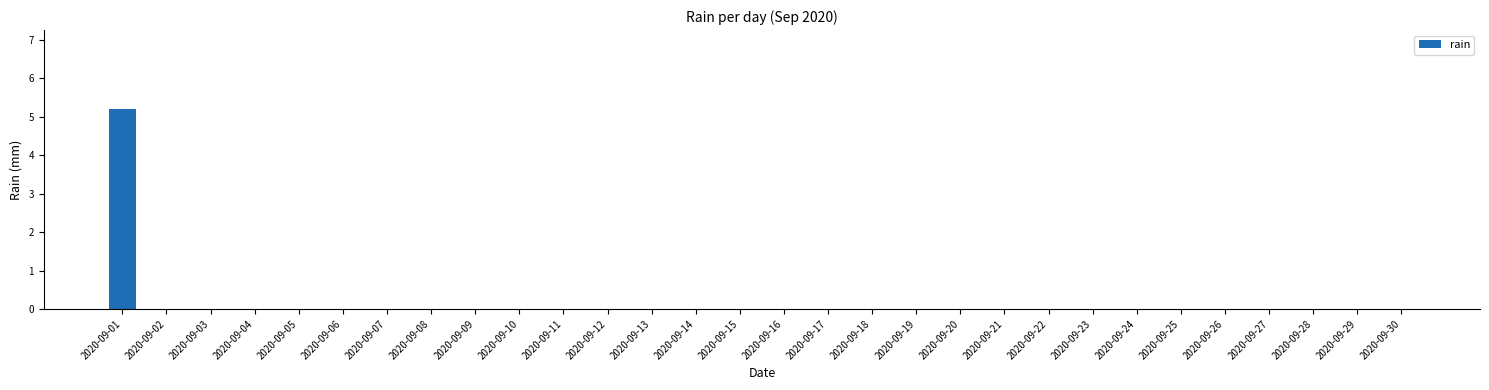

Reading right to left, extract all data points from this chart.

0.0	0.0	0.0	0.0	0.0	0.0	0.0	0.0	0.0	0.0	0.0	0.0	0.0	0.0	0.0	0.0	0.0	0.0	0.0	0.0	0.0	0.0	0.0	0.0	0.0	0.0	0.0	0.0	0.0	5.2